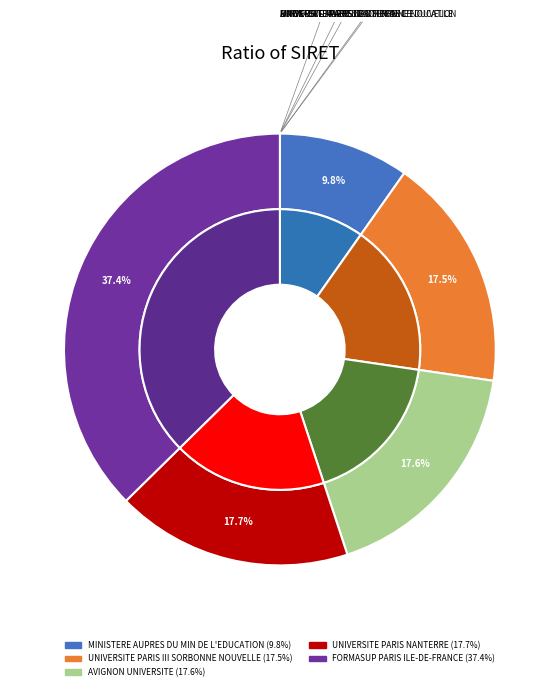

Does UNIVERSITE PARIS NANTERRE represent more than half of the total?

No